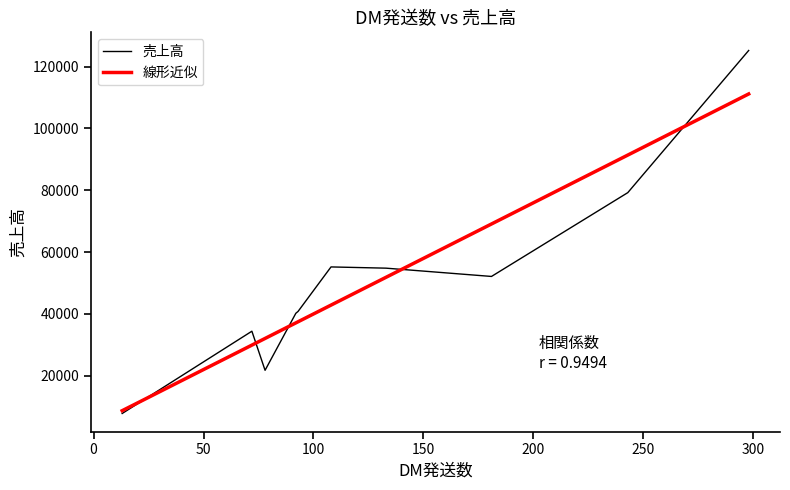

The value at 2 is 50572. True or false?

False